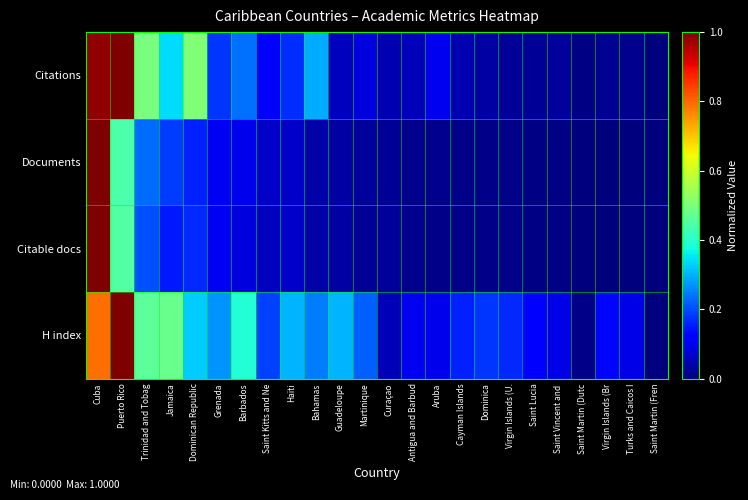

At which category is the sum across all series the highest?

Cuba